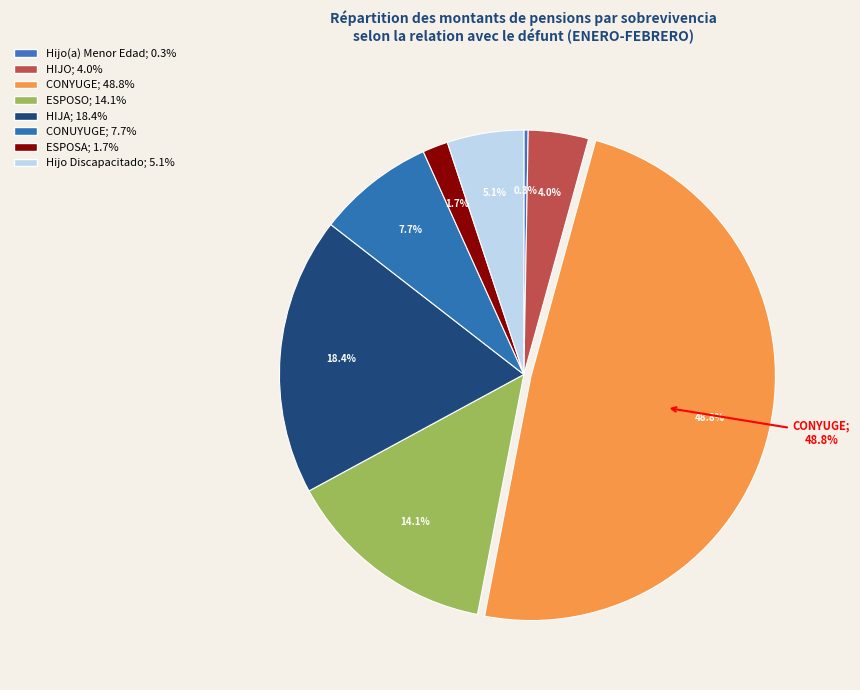

Which category has the smallest portion of the pie?

Hijo(a) Menor Edad